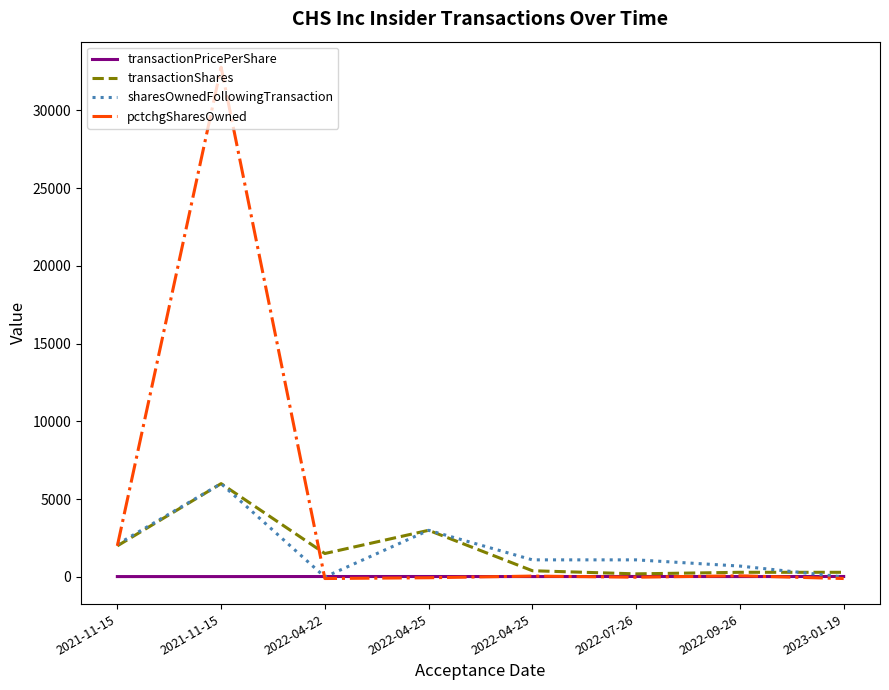

Reading left to right, extract all data points from this chart.

transactionPricePerShare: 2021-11-15=25.5	2021-11-15=25.0	2022-04-22=28.6	2022-04-25=29.5	2022-04-25=25.8	2022-07-26=30.8	2022-09-26=25.9	2023-01-19=30.7
transactionShares: 2021-11-15=2000.0	2021-11-15=6000.0	2022-04-22=1508.0	2022-04-25=3000.0	2022-04-25=400.0	2022-07-26=200.0	2022-09-26=300.0	2023-01-19=300.0
sharesOwnedFollowingTransaction: 2021-11-15=2100.0	2021-11-15=6000.0	2022-04-22=0.0	2022-04-25=3000.0	2022-04-25=1100.0	2022-07-26=1100.0	2022-09-26=700.0	2023-01-19=0.0
pctchgSharesOwned: 2021-11-15=2000.0	2021-11-15=32767.0	2022-04-22=-100.0	2022-04-25=-50.0	2022-04-25=57.0	2022-07-26=-15.0	2022-09-26=75.0	2023-01-19=-100.0